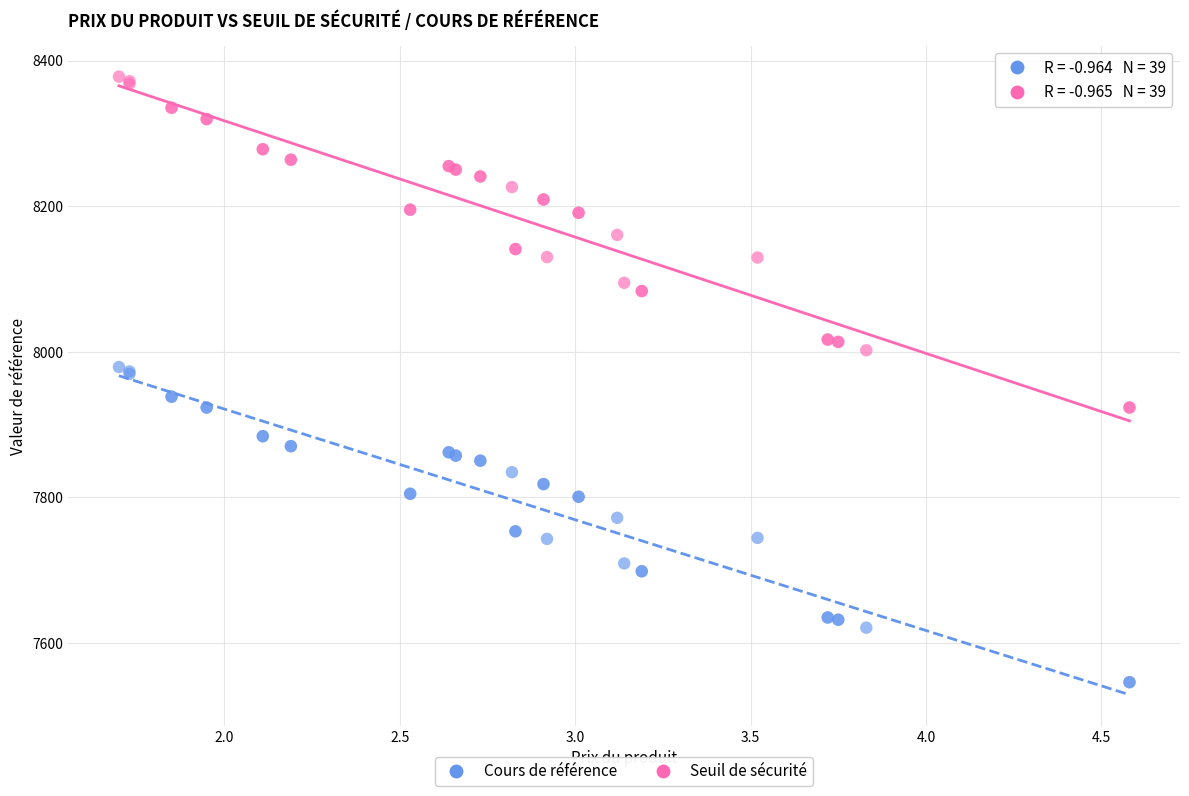

Which series has the largest Y range (max minus min)?

Seuil de sécurité